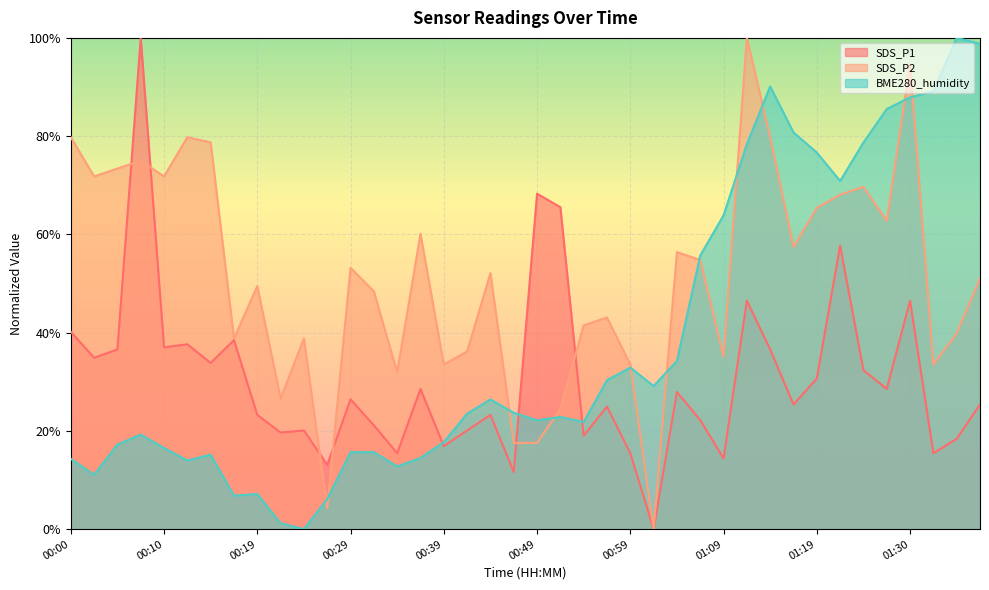

How many values in the SDS_P2 series exceed 52?

20